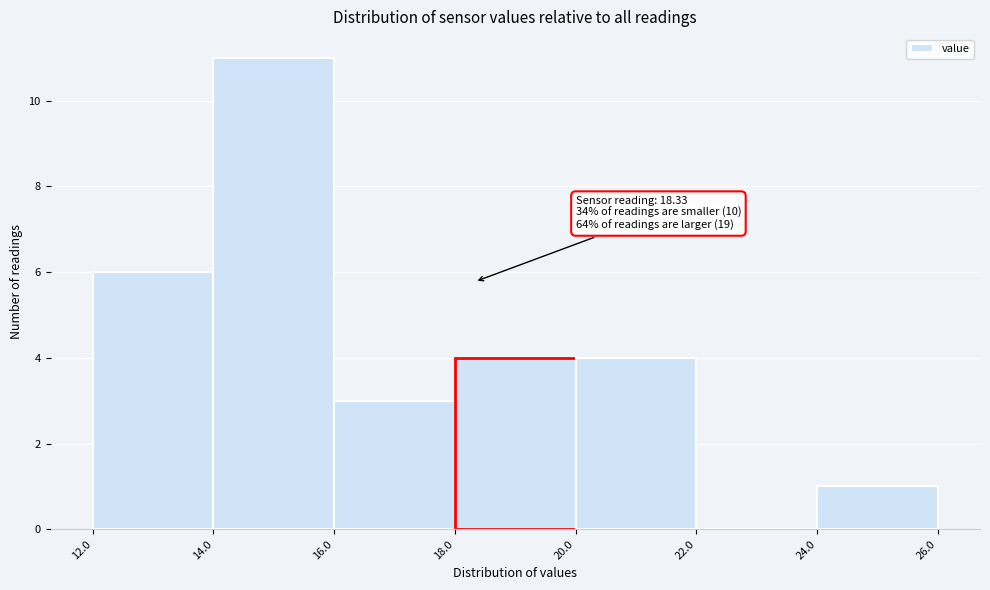

Which range on the x-axis has the tallest bar?

14.0 to 16.0